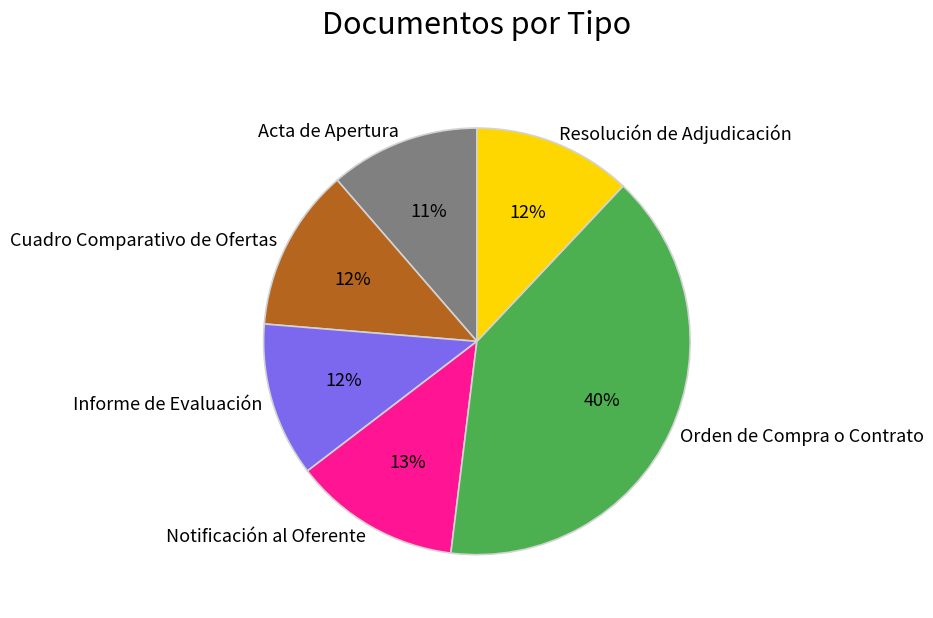

Which has a higher value, Acta de Apertura or Orden de Compra o Contrato?

Orden de Compra o Contrato